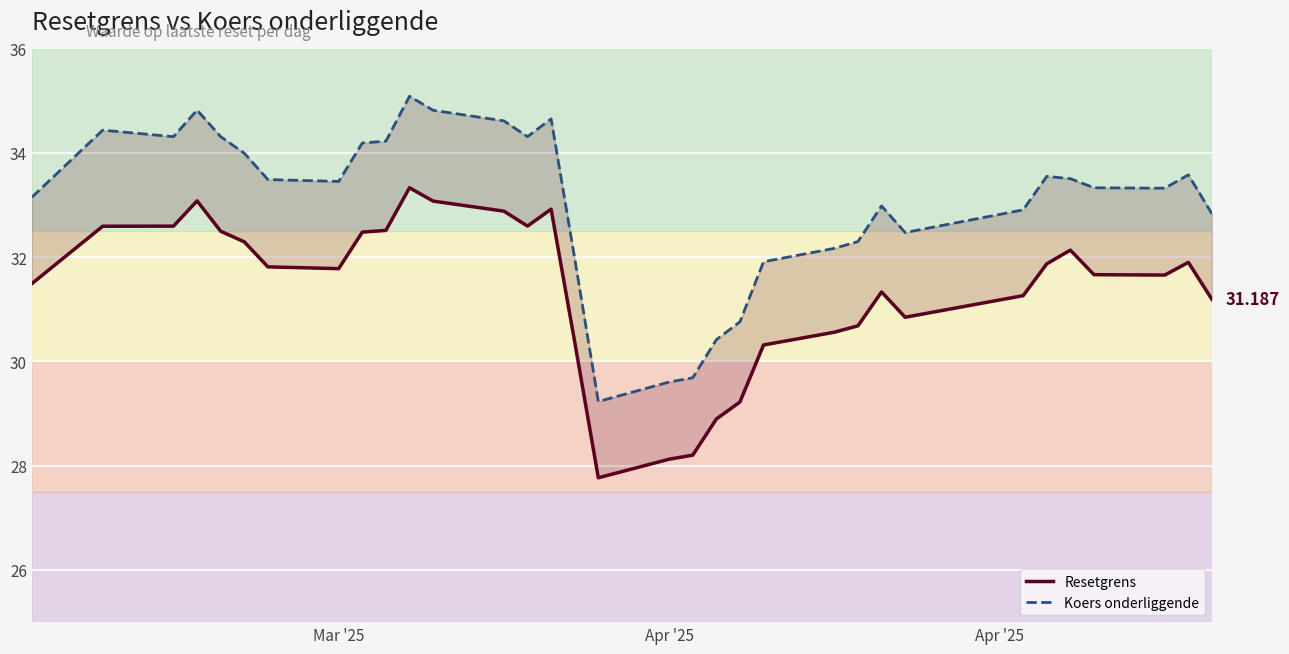

At how many categories does at least one series exceed 34?

11